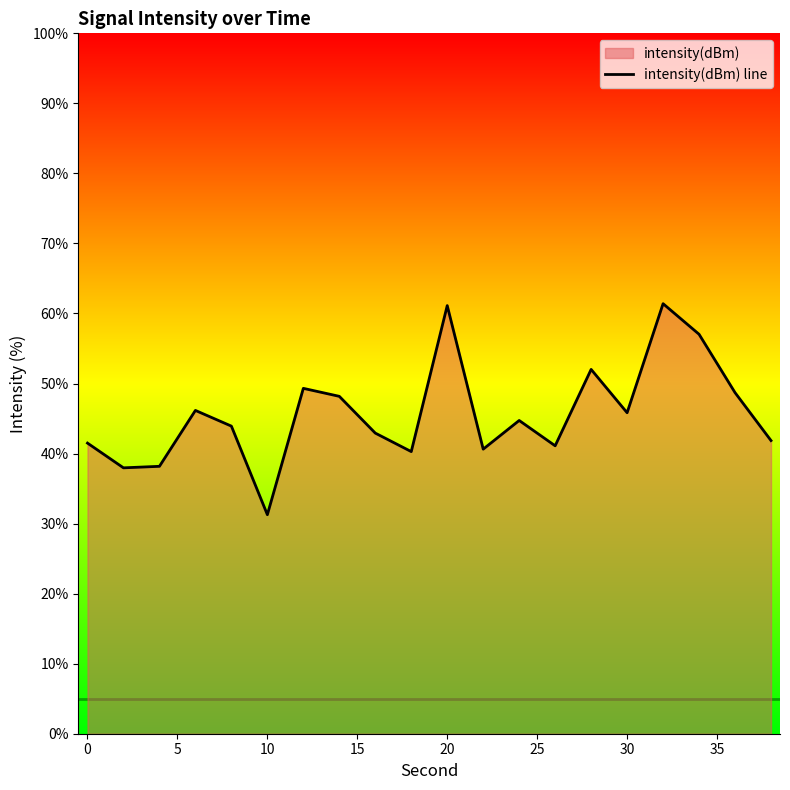

What is the difference between the maximum and minimum values?

30.1